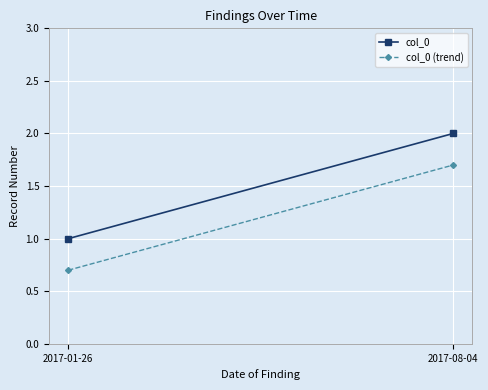

What is the sum of all col_0 values?

3.0